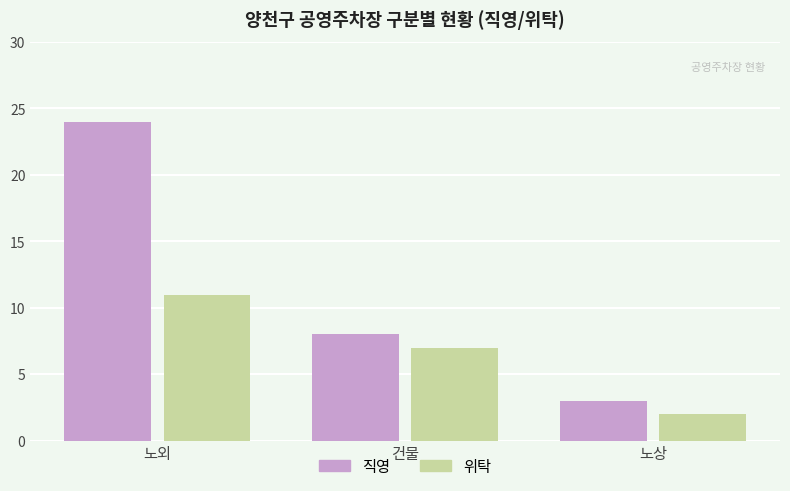

The 위탁 series shows 2 at 노상. True or false?

True